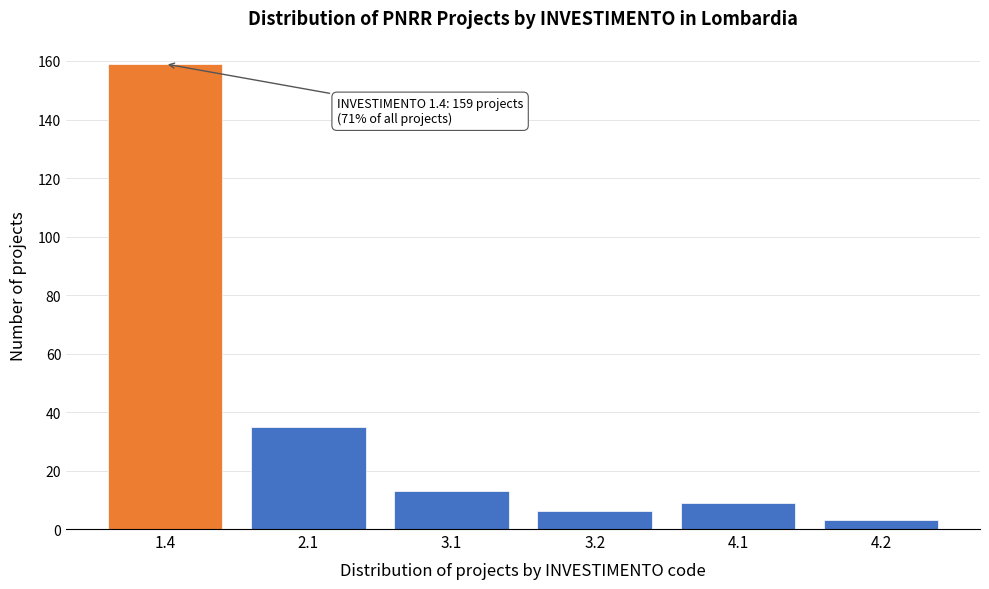

Reading left to right, transcribe all the data shown in this chart.

1.4=159	2.1=35	3.1=13	3.2=6	4.1=9	4.2=3